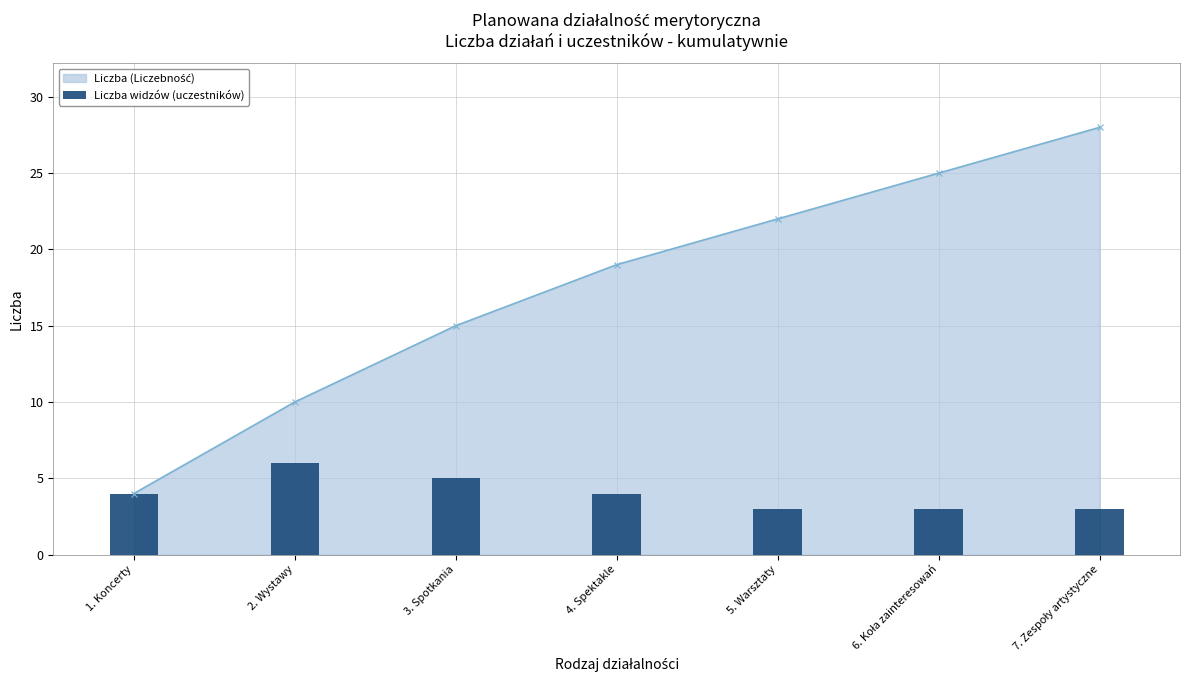

Are the bars horizontal?

No